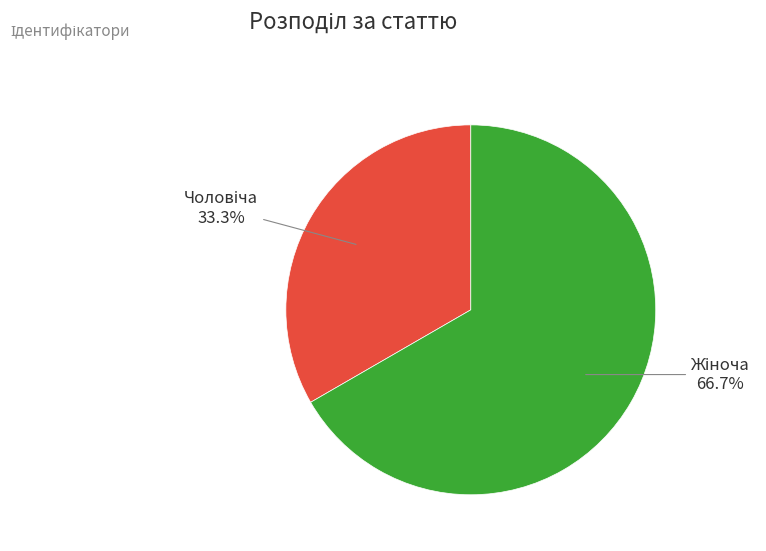

How many slices are in this pie chart?

2